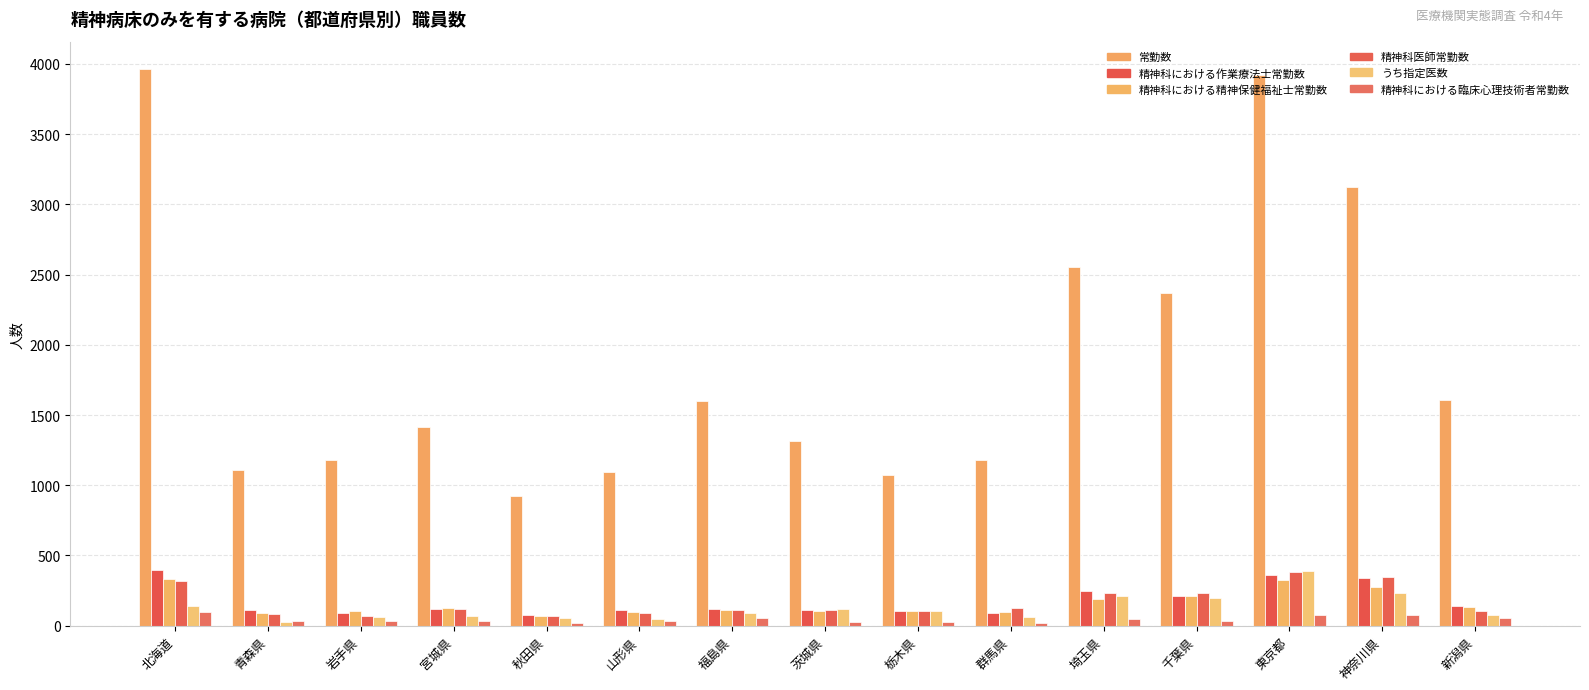

Count the number of data series in this chart.

6